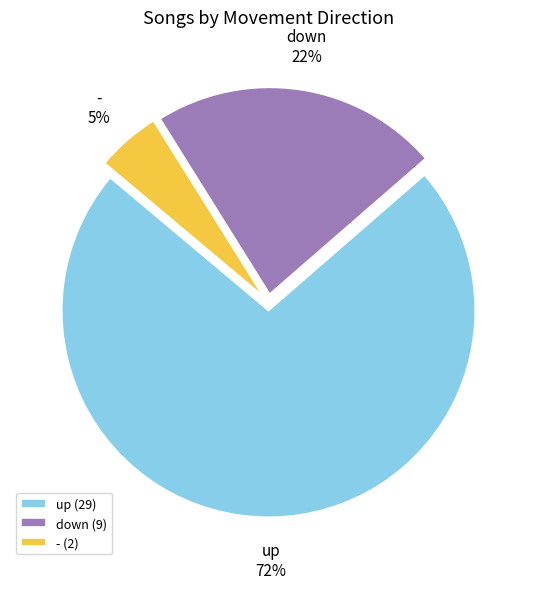

What is the smallest slice in the pie chart?

-